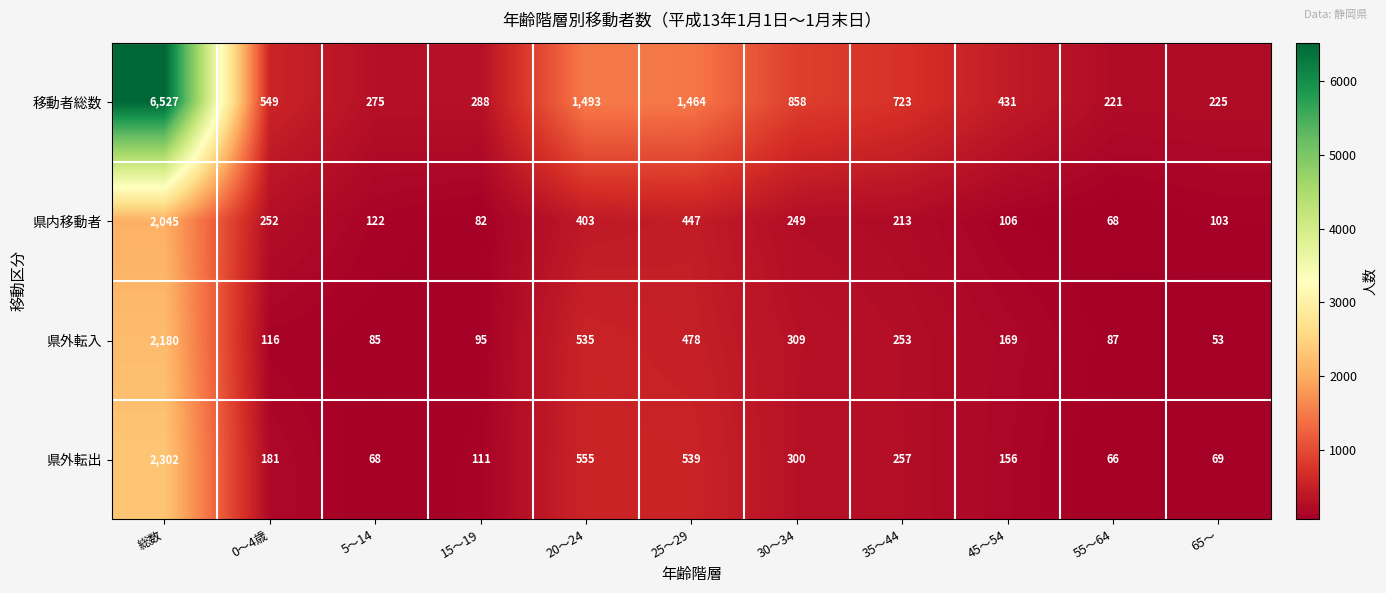

At which category does the chart reach its minimum across all series?

65～